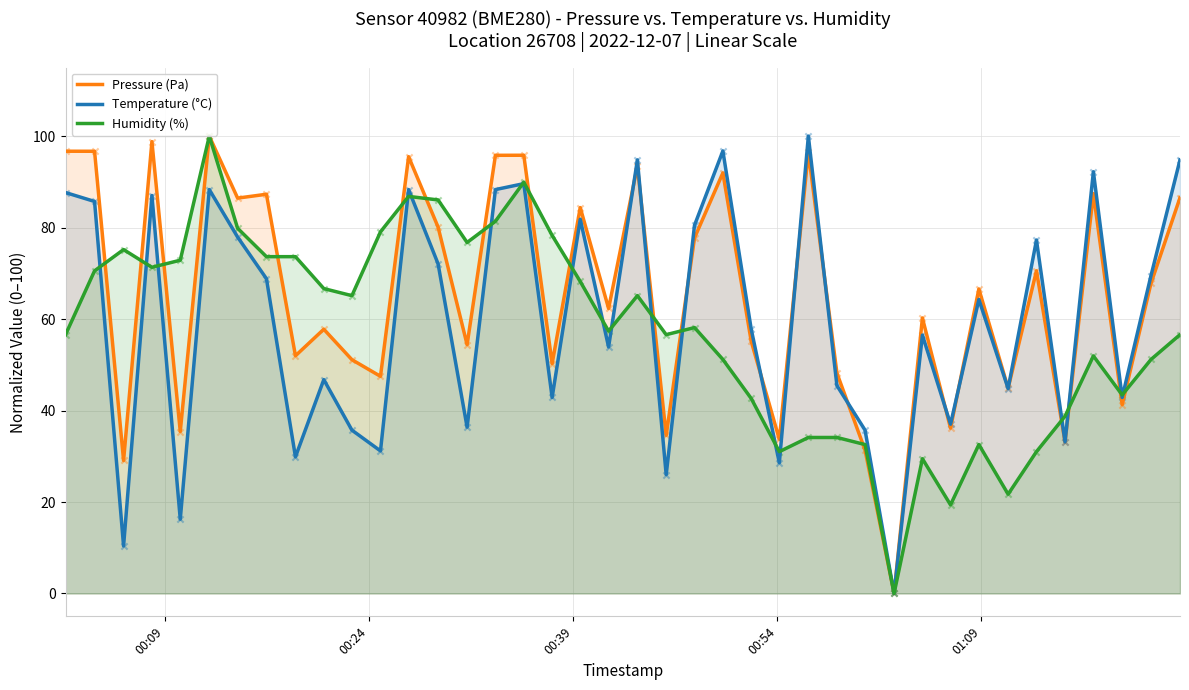

Which series has the widest spread of Y values?

Pressure (Pa)